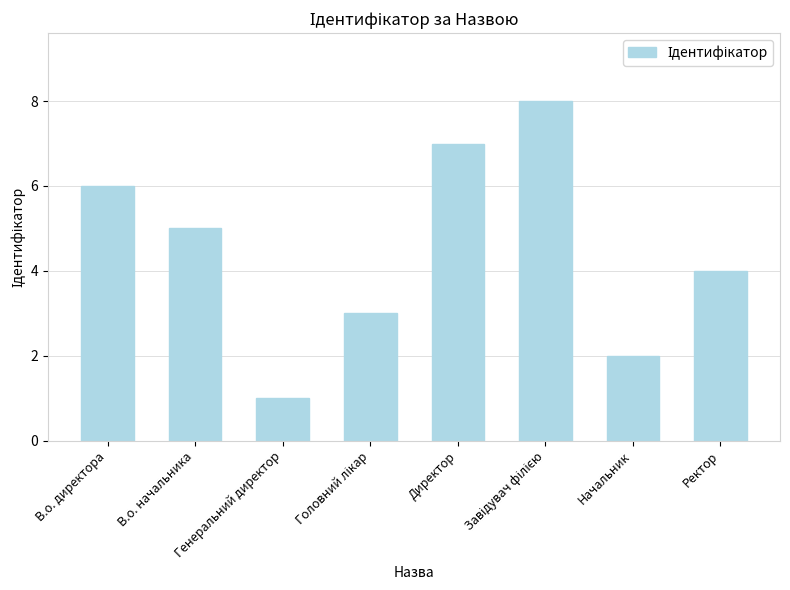

Approximately how many times larger is the value at Генеральний директор compared to Начальник?

0.5